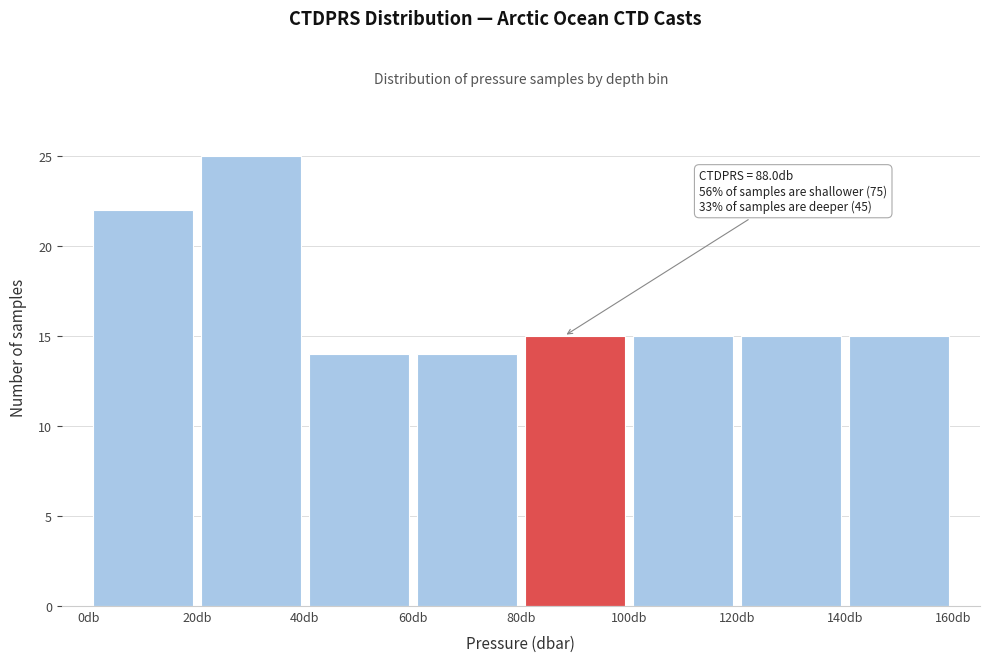

Which range on the x-axis has the tallest bar?

20 to 40